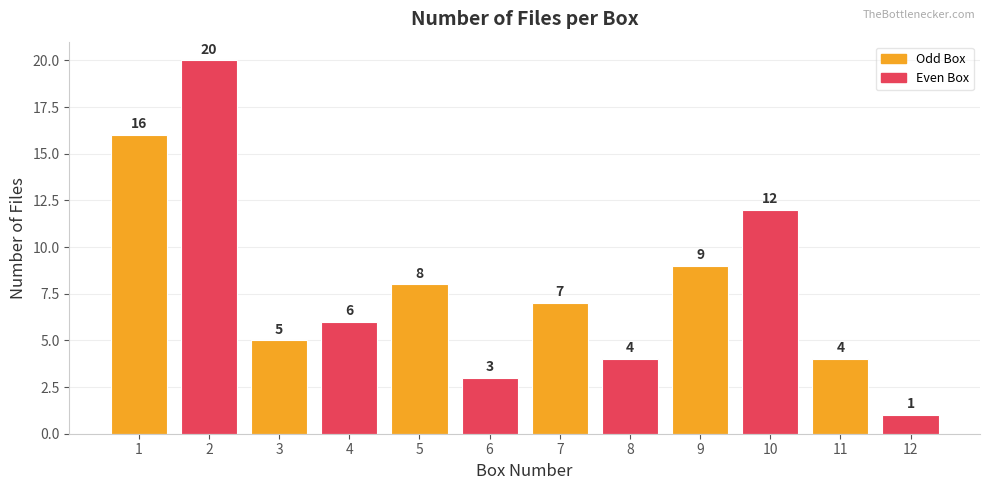

How many bars are there in total?

12